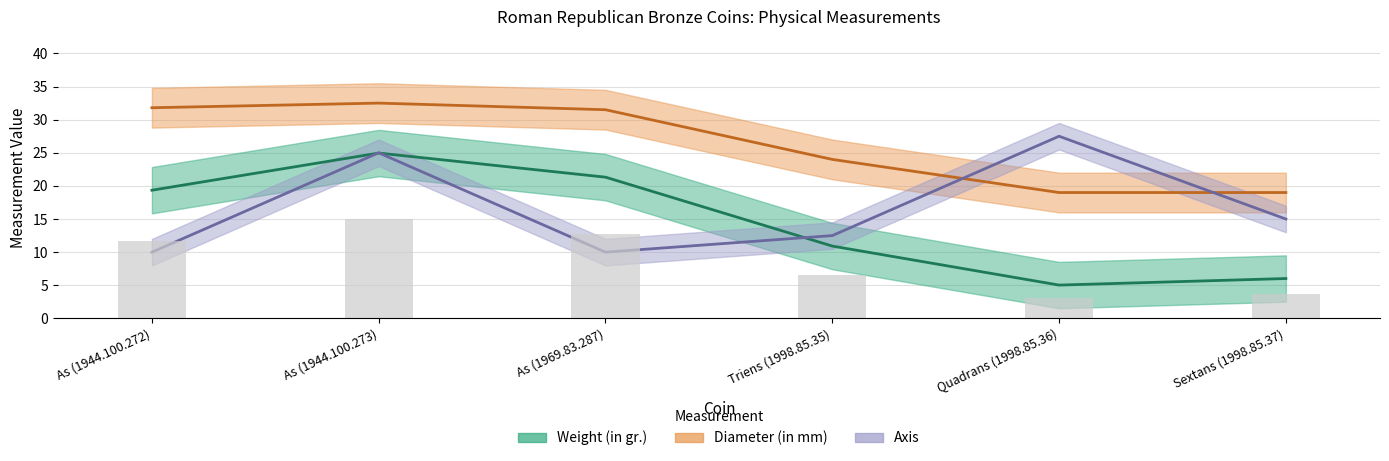

List the series in order of their overall mean, highest first.

Diameter (in mm), Axis, Weight (in gr.)